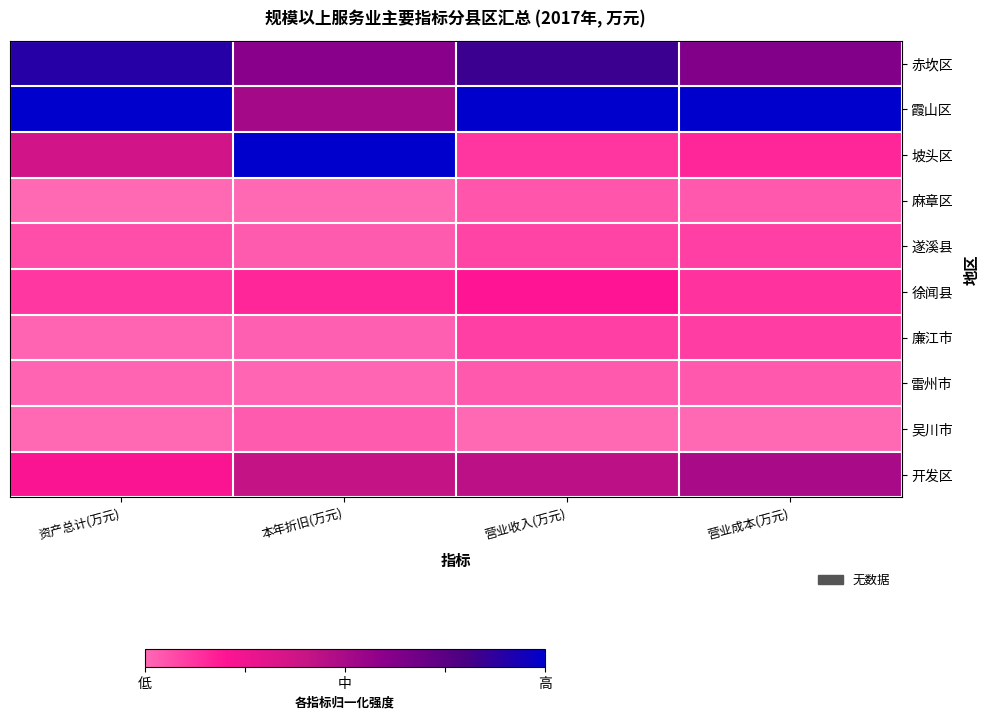

Reading left to right, list all the values displayed in this chart.

赤坎区: 资产总计(万元)=0.9	本年折旧(万元)=0.6	营业收入(万元)=0.8	营业成本(万元)=0.6
霞山区: 资产总计(万元)=1.0	本年折旧(万元)=0.5	营业收入(万元)=1.0	营业成本(万元)=1.0
坡头区: 资产总计(万元)=0.4	本年折旧(万元)=1.0	营业收入(万元)=0.1	营业成本(万元)=0.2
麻章区: 资产总计(万元)=0.0	本年折旧(万元)=0.0	营业收入(万元)=0.0	营业成本(万元)=0.0
遂溪县: 资产总计(万元)=0.1	本年折旧(万元)=0.0	营业收入(万元)=0.1	营业成本(万元)=0.1
徐闻县: 资产总计(万元)=0.1	本年折旧(万元)=0.2	营业收入(万元)=0.2	营业成本(万元)=0.1
廉江市: 资产总计(万元)=0.0	本年折旧(万元)=0.0	营业收入(万元)=0.1	营业成本(万元)=0.1
雷州市: 资产总计(万元)=0.0	本年折旧(万元)=0.0	营业收入(万元)=0.0	营业成本(万元)=0.0
吴川市: 资产总计(万元)=0.0	本年折旧(万元)=0.0	营业收入(万元)=0.0	营业成本(万元)=0.0
开发区: 资产总计(万元)=0.2	本年折旧(万元)=0.4	营业收入(万元)=0.4	营业成本(万元)=0.5